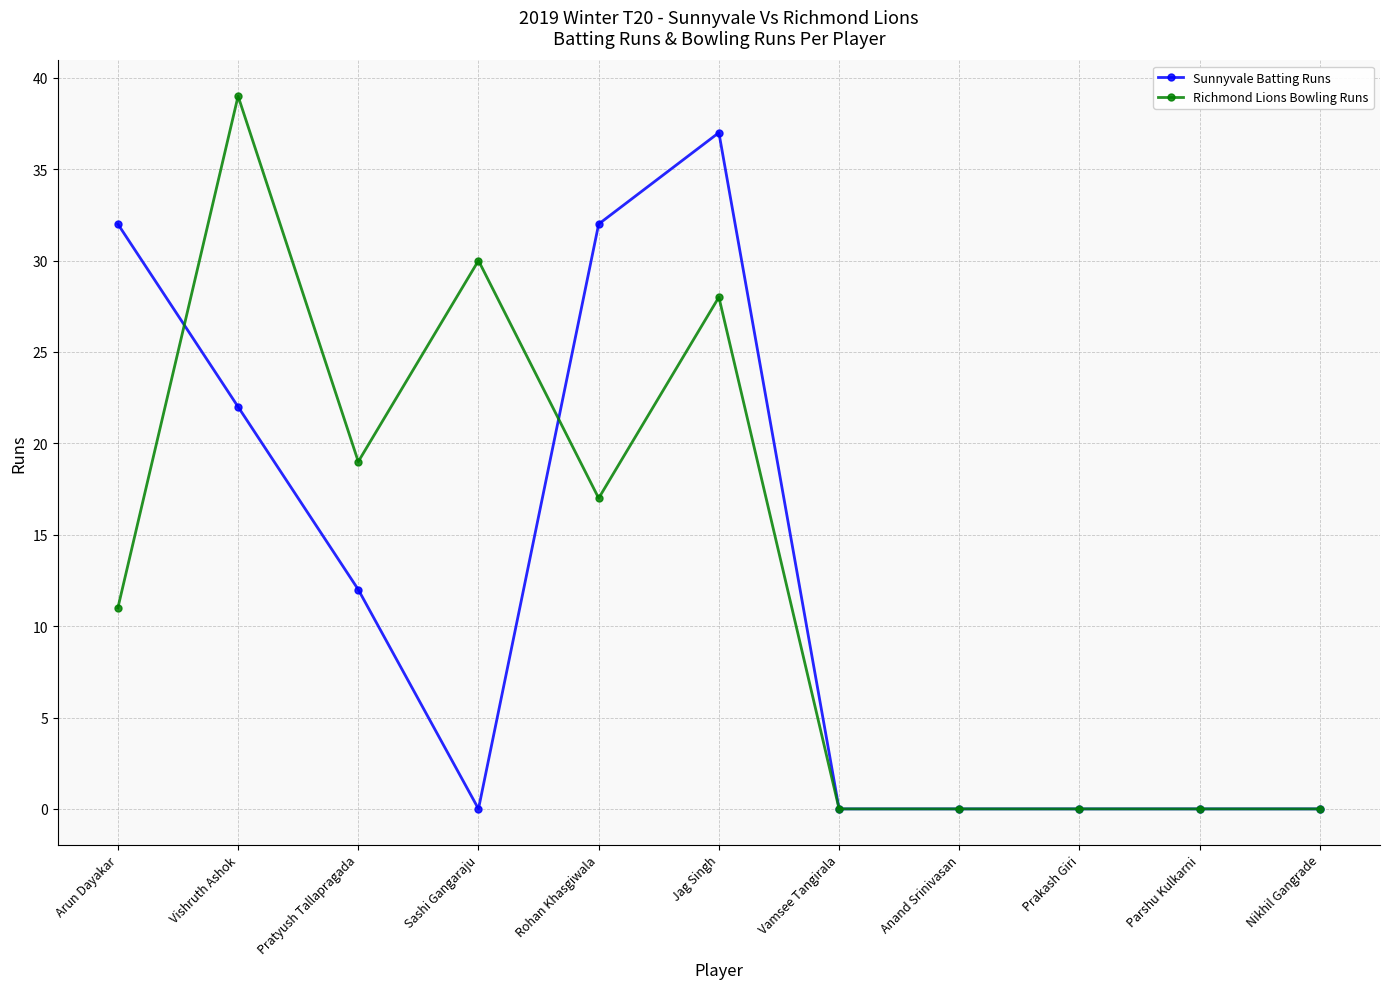

What is the highest value of the Richmond Lions Bowling Runs series?

39